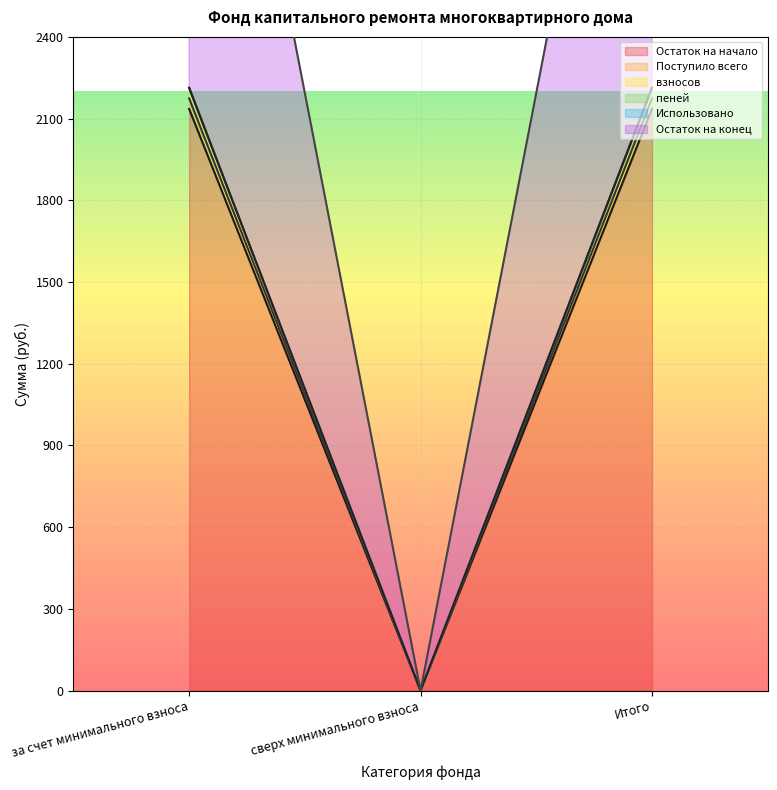

At which category does the chart reach its peak across all series?

за счет минимального взноса